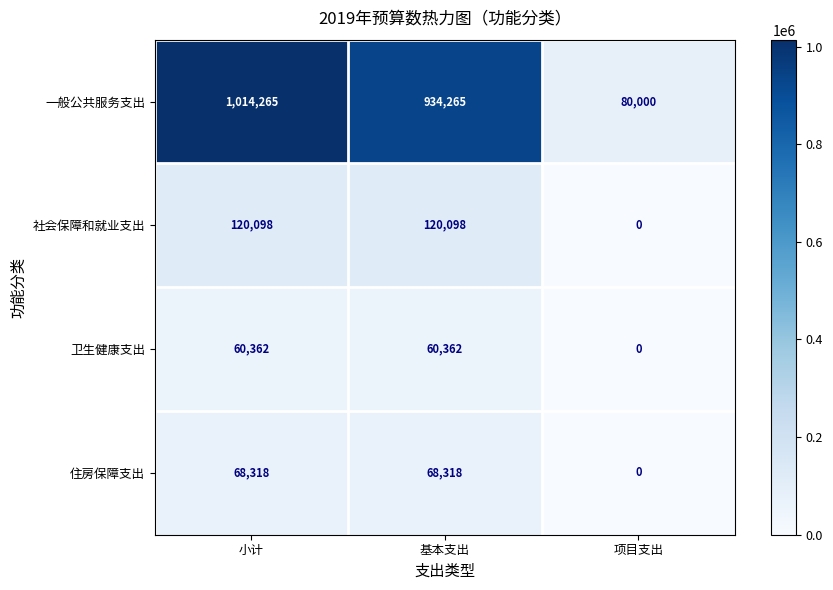

What is the sum of the 住房保障支出 values at 基本支出 and 小计?

136636